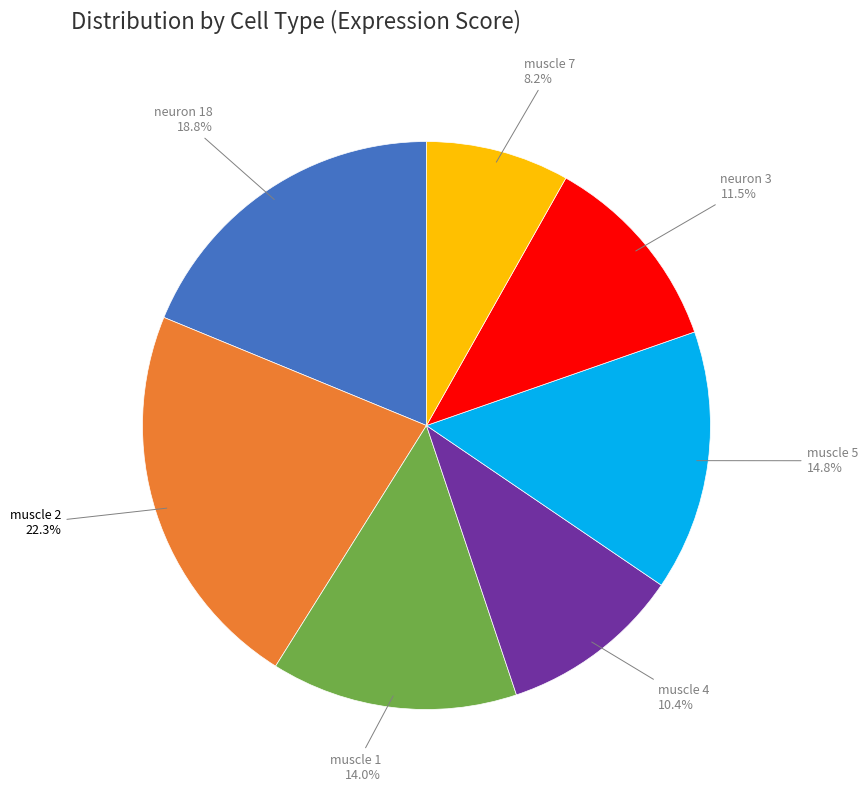

To the nearest percent, what is the combined percentage of muscle 2 and muscle 7?

30%